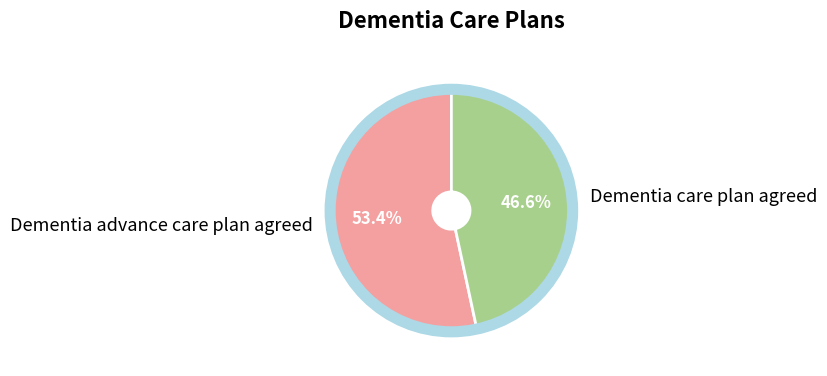

True or false: Dementia care plan agreed accounts for 58% of the total.

False